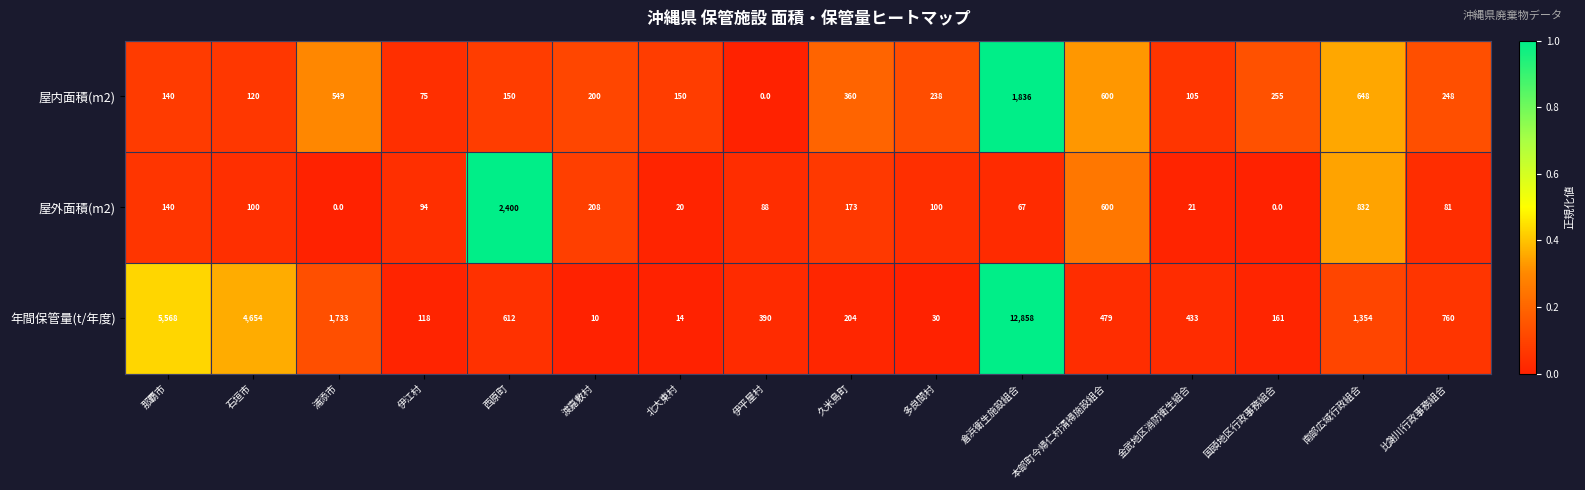

How many positive values does the 屋内面積(m2) series have?

15